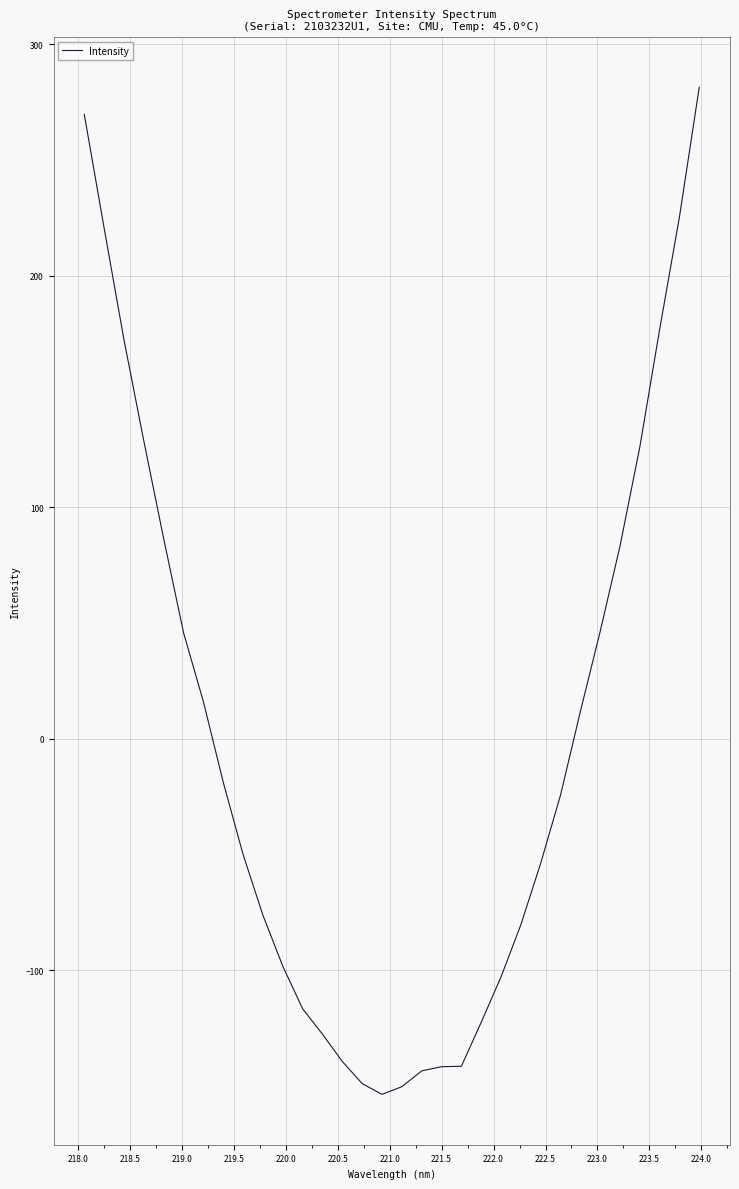

What is the difference between the maximum and minimum values?

435.0